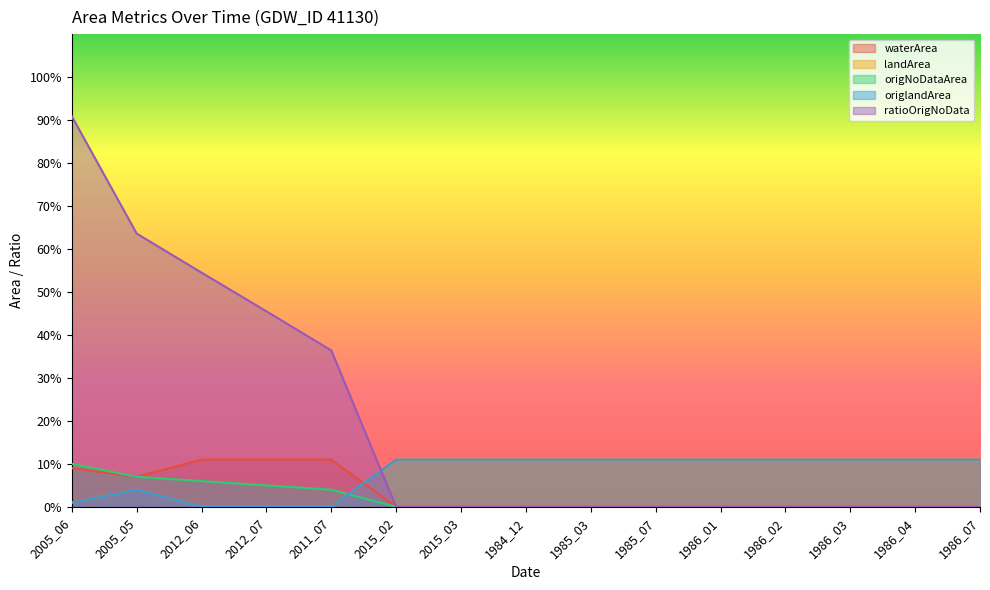

List the labels in order of origlandArea value, largest first.

2015_02, 2015_03, 1984_12, 1985_03, 1985_07, 1986_01, 1986_02, 1986_03, 1986_04, 1986_07, 2005_05, 2005_06, 2012_06, 2012_07, 2011_07